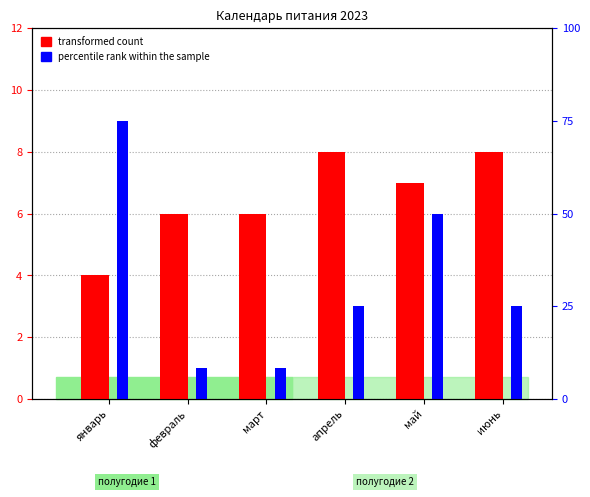

What is the label of the 4th bar from the right?

март